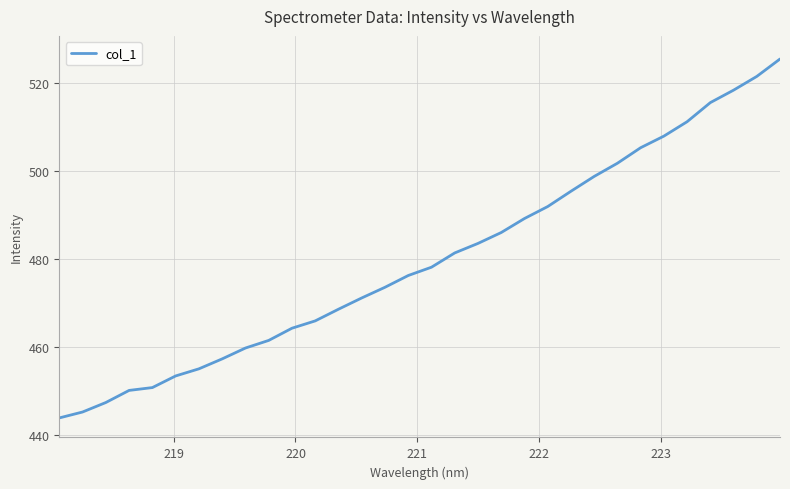

What is the maximum value shown in the chart?

525.5